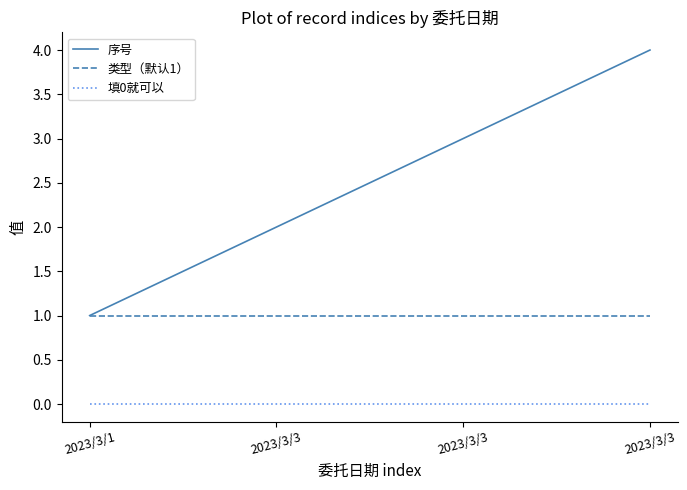

What is the value of the 序号 point at the 1st from the left?

1